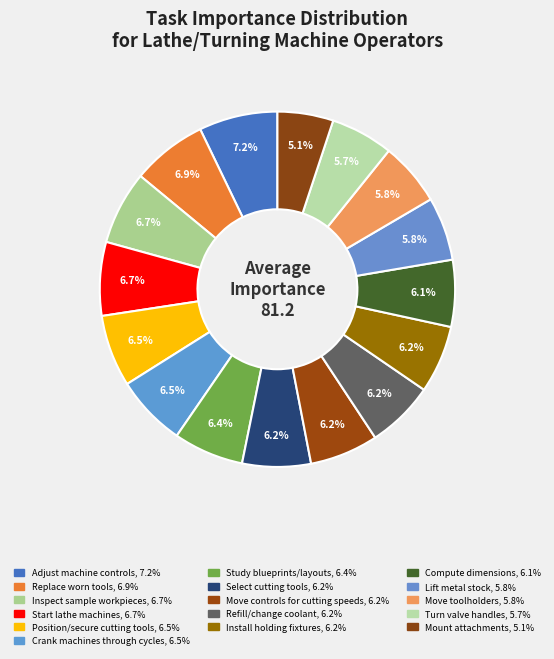

Count the number of slices in the pie.

16